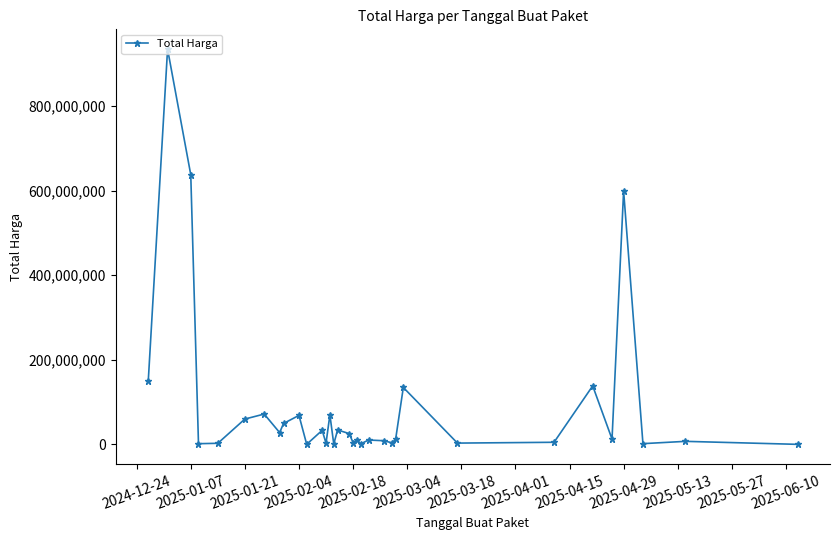

Is this an area chart (filled region under the line)?

No